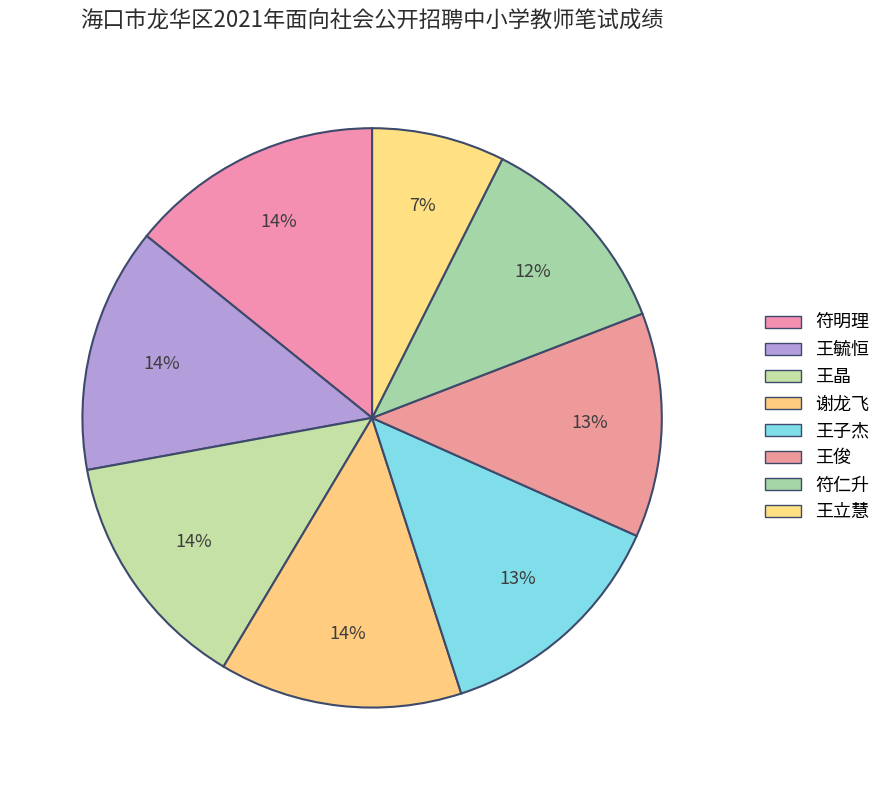

Combined, what portion of the pie is 王立慧 and 符明理?

21.6%